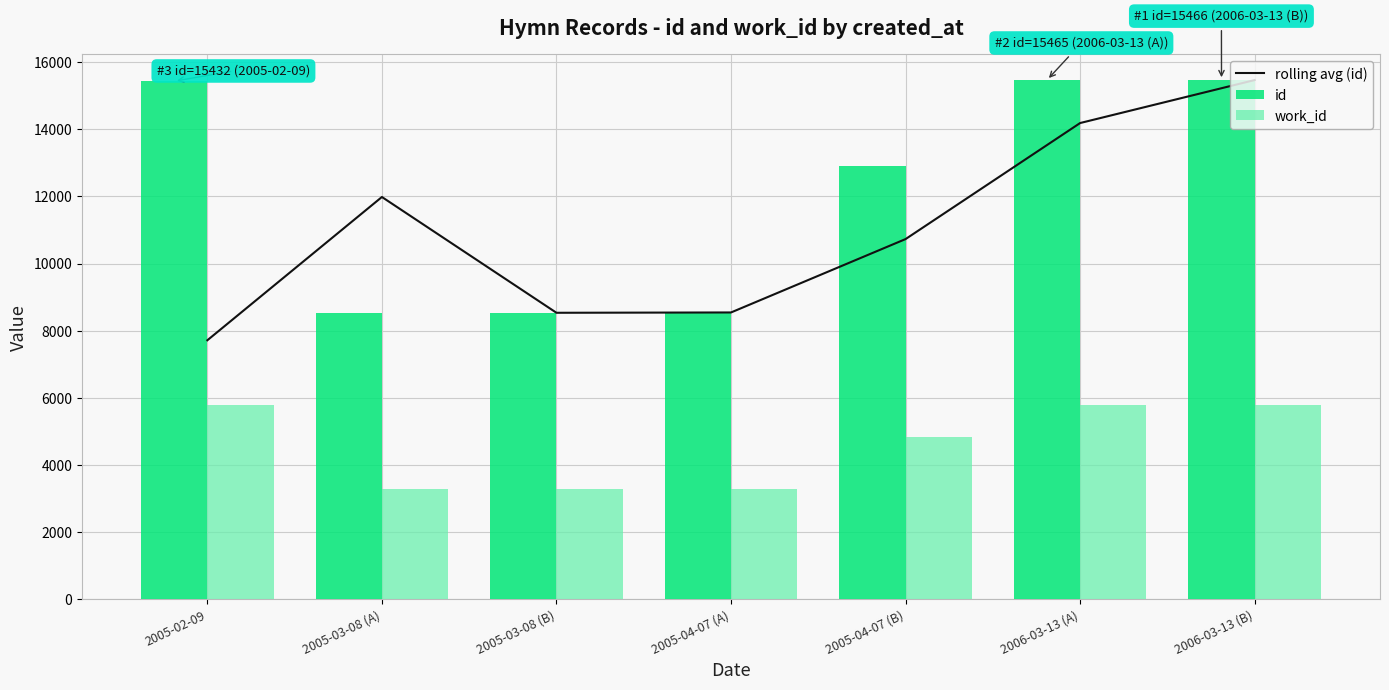

Where is id nearest to the value 12000?

2005-04-07 (B)